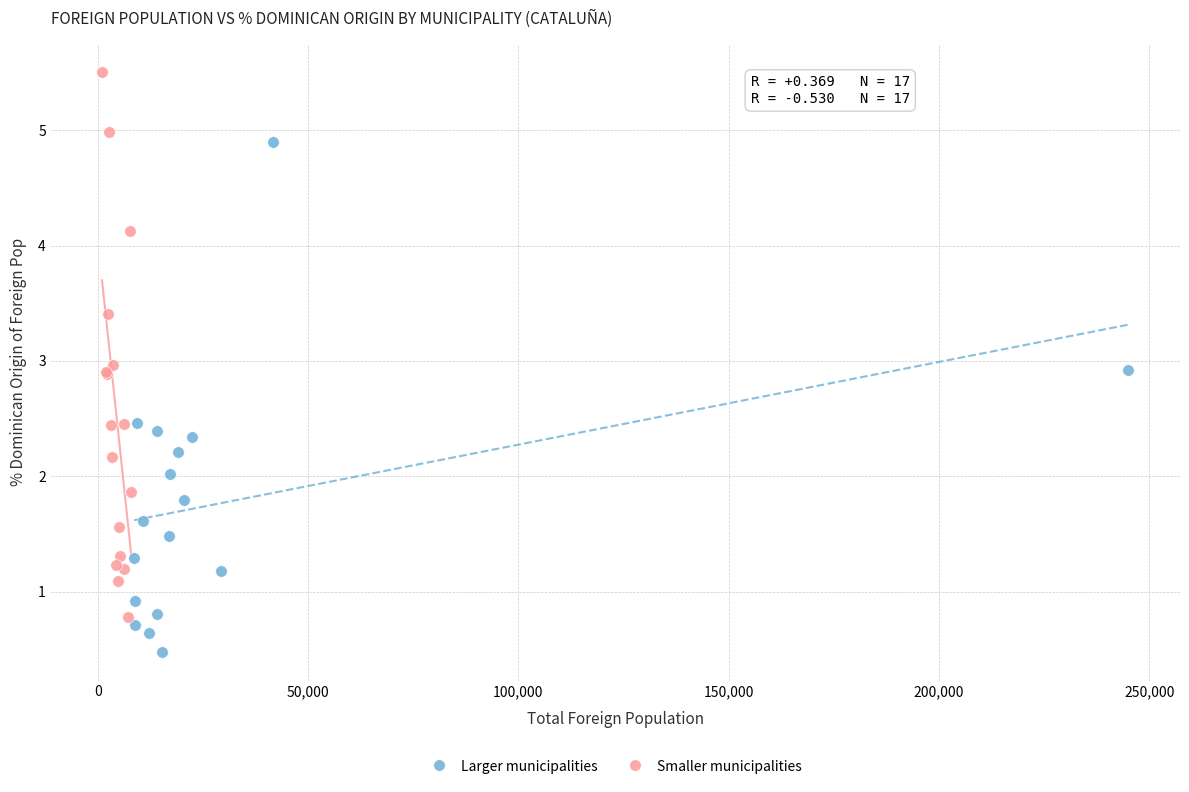

What are all the series names shown in the legend?

Larger municipalities, Smaller municipalities